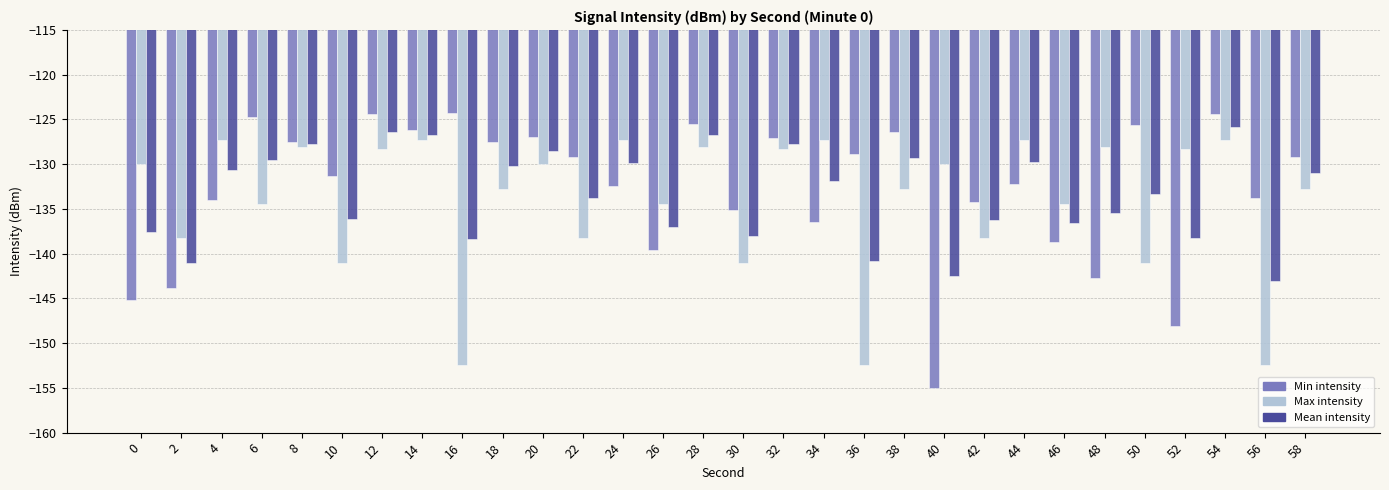

Which series has the largest total across all categories?

Min intensity